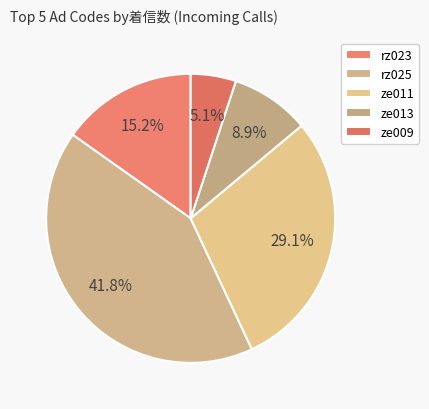

Count the number of slices in the pie.

5